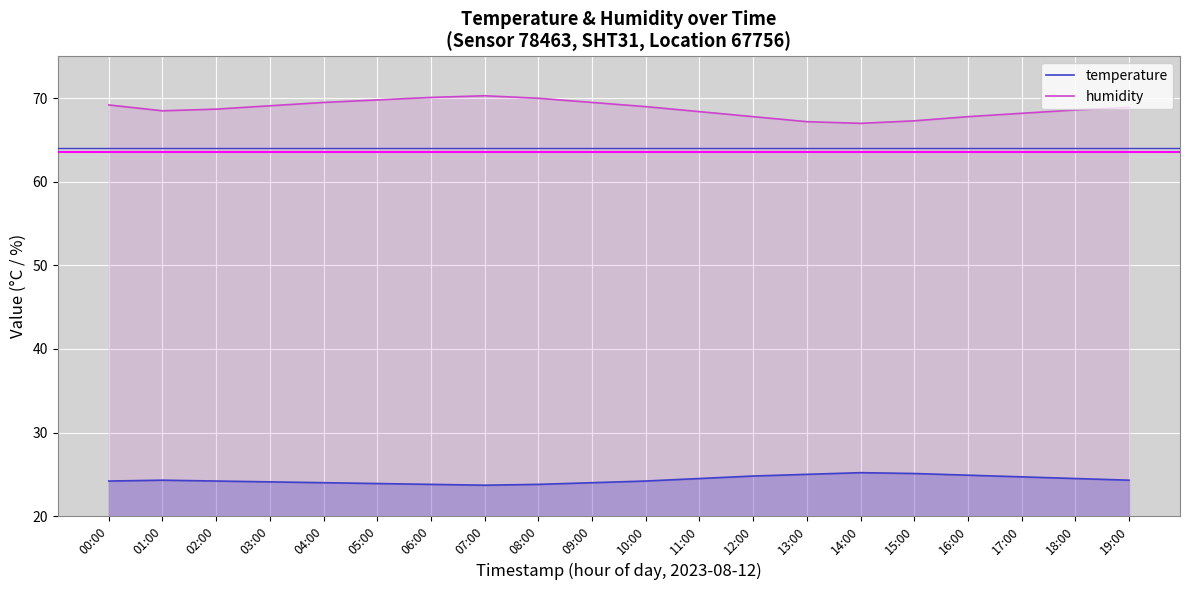

What is the maximum value shown in the chart?

70.3